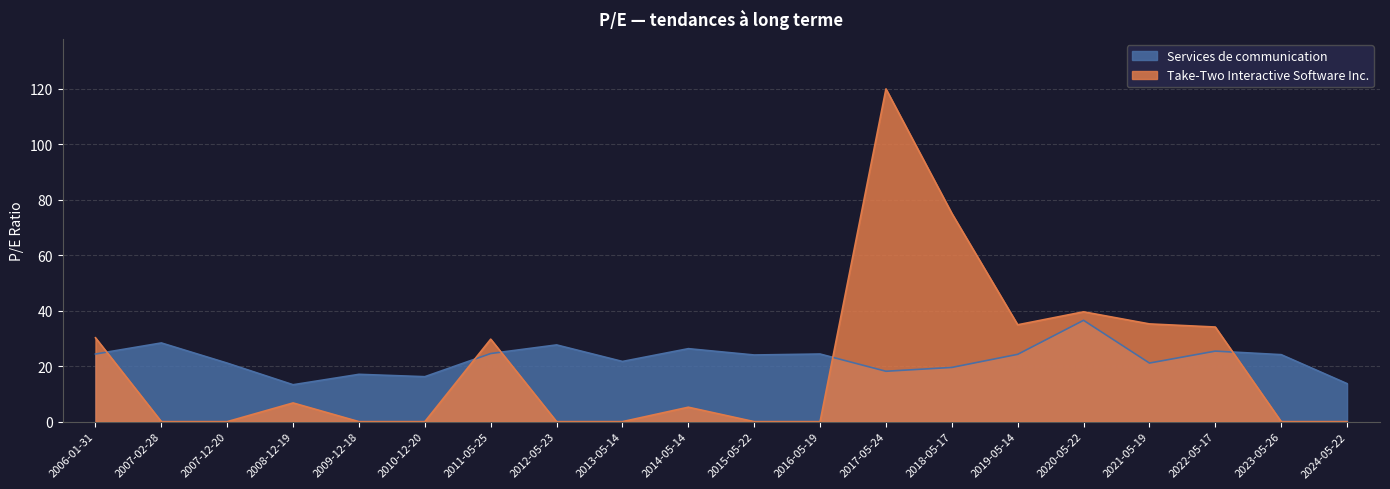

At which label is Services de communication closest to 24?

2015-05-22